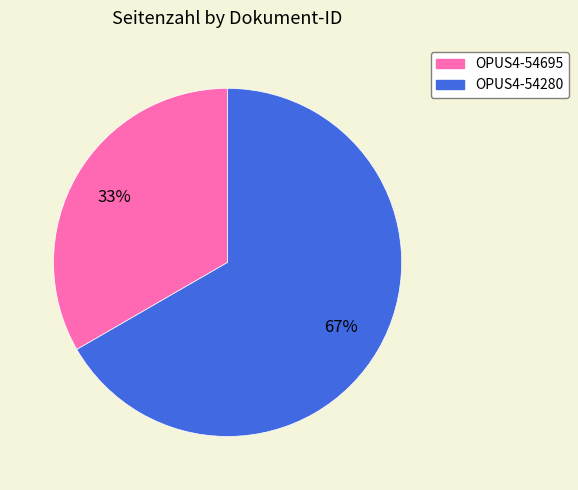

How many segments does this pie chart have?

2